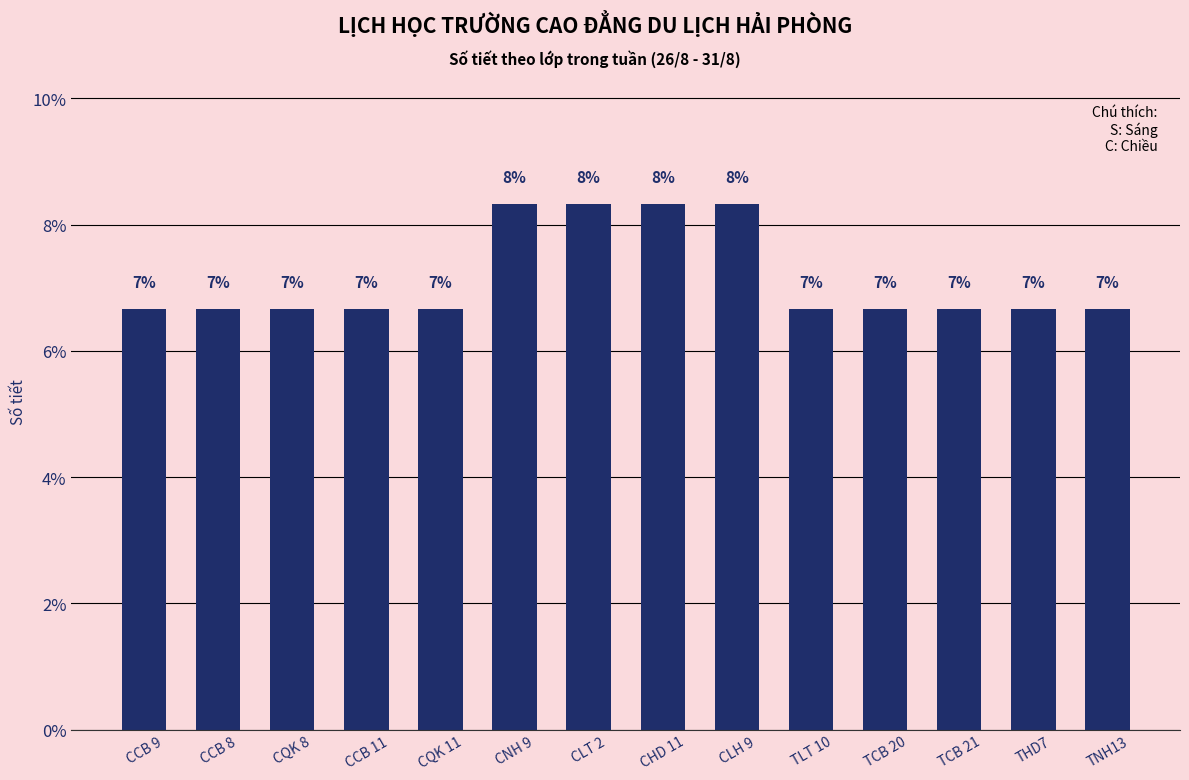

Rank the categories by value from highest to lowest.

CNH 9, CLT 2, CHD 11, CLH 9, CCB 9, CCB 8, CQK 8, CCB 11, CQK 11, TLT 10, TCB 20, TCB 21, THD7, TNH13